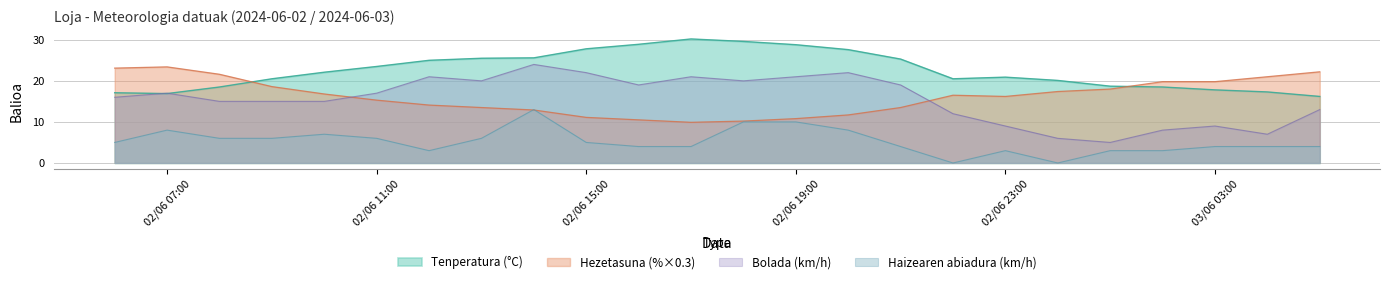

Reading left to right, transcribe all the data shown in this chart.

Tenperatura (°C): 02/06 06:00=17.1	02/06 07:00=16.9	02/06 08:00=18.5	02/06 09:00=20.5	02/06 10:00=22.1	02/06 11:00=23.5	02/06 12:00=25.0	02/06 13:00=25.5	02/06 14:00=25.6	02/06 15:00=27.8	02/06 16:00=28.9	02/06 17:00=30.2	02/06 18:00=29.6	02/06 19:00=28.8	02/06 20:00=27.6	02/06 21:00=25.3	02/06 22:00=20.5	02/06 23:00=20.9	03/06 00:00=20.1	03/06 01:00=18.7	03/06 02:00=18.5	03/06 03:00=17.8	03/06 04:00=17.3	03/06 05:00=16.2
Hezetasuna (%): 02/06 06:00=23.1	02/06 07:00=23.4	02/06 08:00=21.6	02/06 09:00=18.6	02/06 10:00=16.8	02/06 11:00=15.3	02/06 12:00=14.1	02/06 13:00=13.5	02/06 14:00=12.9	02/06 15:00=11.1	02/06 16:00=10.5	02/06 17:00=9.9	02/06 18:00=10.2	02/06 19:00=10.8	02/06 20:00=11.7	02/06 21:00=13.5	02/06 22:00=16.5	02/06 23:00=16.2	03/06 00:00=17.4	03/06 01:00=18.0	03/06 02:00=19.8	03/06 03:00=19.8	03/06 04:00=21.0	03/06 05:00=22.2
Haizearen abiadura (km/h): 02/06 06:00=5.0	02/06 07:00=8.0	02/06 08:00=6.0	02/06 09:00=6.0	02/06 10:00=7.0	02/06 11:00=6.0	02/06 12:00=3.0	02/06 13:00=6.0	02/06 14:00=13.0	02/06 15:00=5.0	02/06 16:00=4.0	02/06 17:00=4.0	02/06 18:00=10.0	02/06 19:00=10.0	02/06 20:00=8.0	02/06 21:00=4.0	02/06 22:00=0.0	02/06 23:00=3.0	03/06 00:00=0.0	03/06 01:00=3.0	03/06 02:00=3.0	03/06 03:00=4.0	03/06 04:00=4.0	03/06 05:00=4.0
Bolada (km/h): 02/06 06:00=16.0	02/06 07:00=17.0	02/06 08:00=15.0	02/06 09:00=15.0	02/06 10:00=15.0	02/06 11:00=17.0	02/06 12:00=21.0	02/06 13:00=20.0	02/06 14:00=24.0	02/06 15:00=22.0	02/06 16:00=19.0	02/06 17:00=21.0	02/06 18:00=20.0	02/06 19:00=21.0	02/06 20:00=22.0	02/06 21:00=19.0	02/06 22:00=12.0	02/06 23:00=9.0	03/06 00:00=6.0	03/06 01:00=5.0	03/06 02:00=8.0	03/06 03:00=9.0	03/06 04:00=7.0	03/06 05:00=13.0